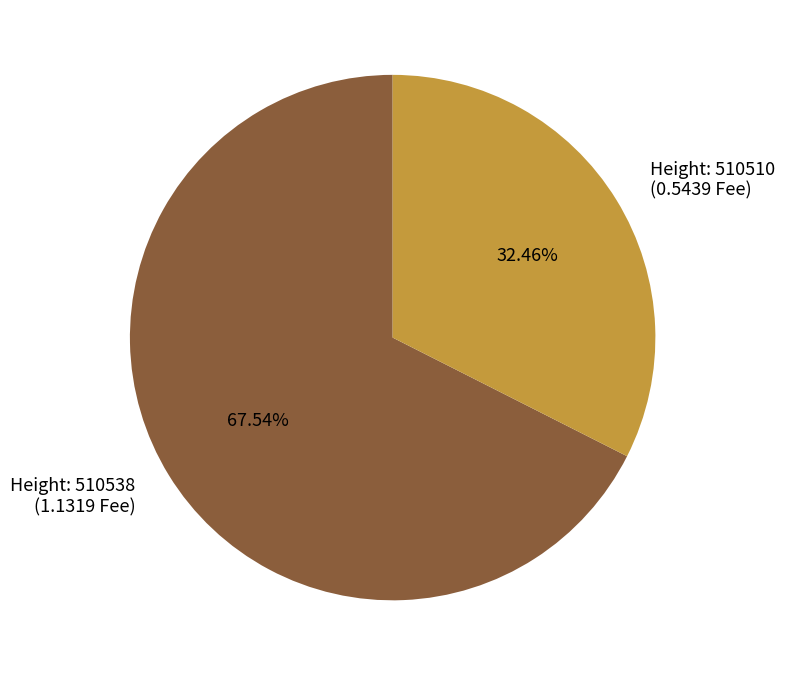

How many segments does this pie chart have?

2